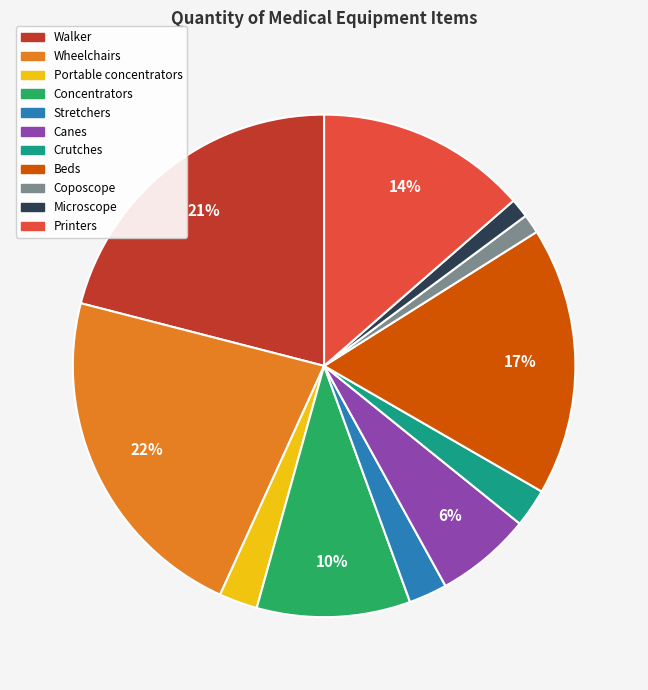

Is Canes the majority of the pie?

No